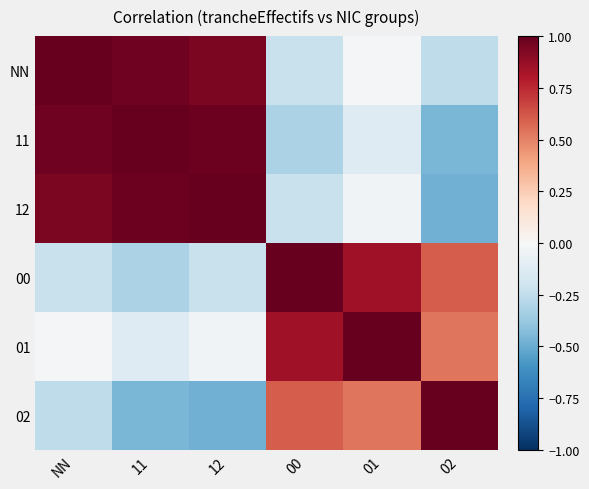

Reading right to left, list all the values displayed in this chart.

NN: 02=-0.3	01=-0.0	00=-0.2	12=0.9	11=1.0	NN=1.0
11: 02=-0.5	01=-0.1	00=-0.3	12=1.0	11=1.0	NN=1.0
12: 02=-0.5	01=-0.0	00=-0.2	12=1.0	11=1.0	NN=0.9
00: 02=0.6	01=0.8	00=1.0	12=-0.2	11=-0.3	NN=-0.2
01: 02=0.5	01=1.0	00=0.8	12=-0.0	11=-0.1	NN=-0.0
02: 02=1.0	01=0.5	00=0.6	12=-0.5	11=-0.5	NN=-0.3